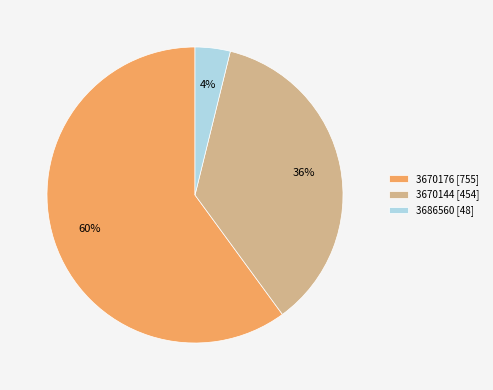

Between 3670144 [454] and 3686560 [48], which is larger?

3670144 [454]